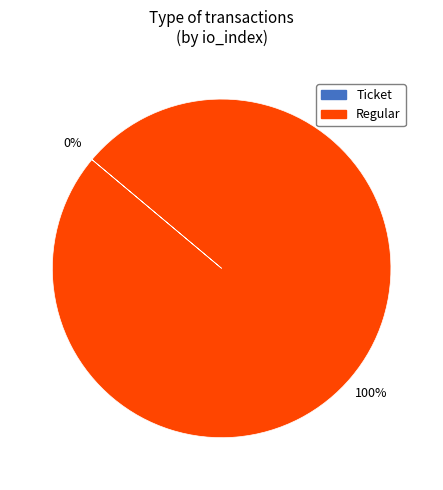

What percentage is NOT represented by Ticket?

100.0%